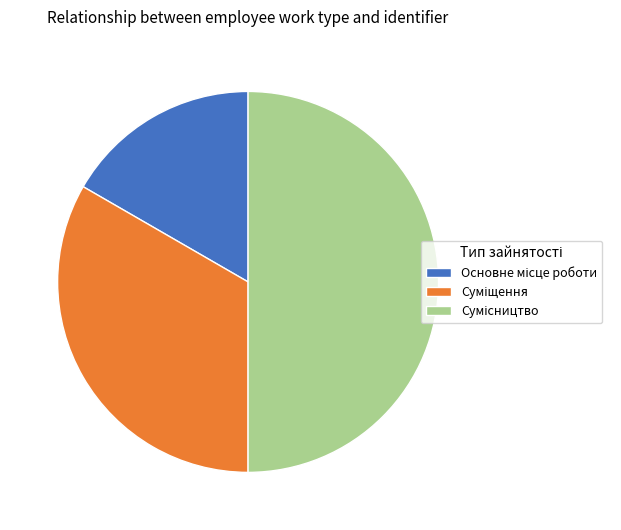

To the nearest percent, what portion does Основне місце роботи represent?

17%